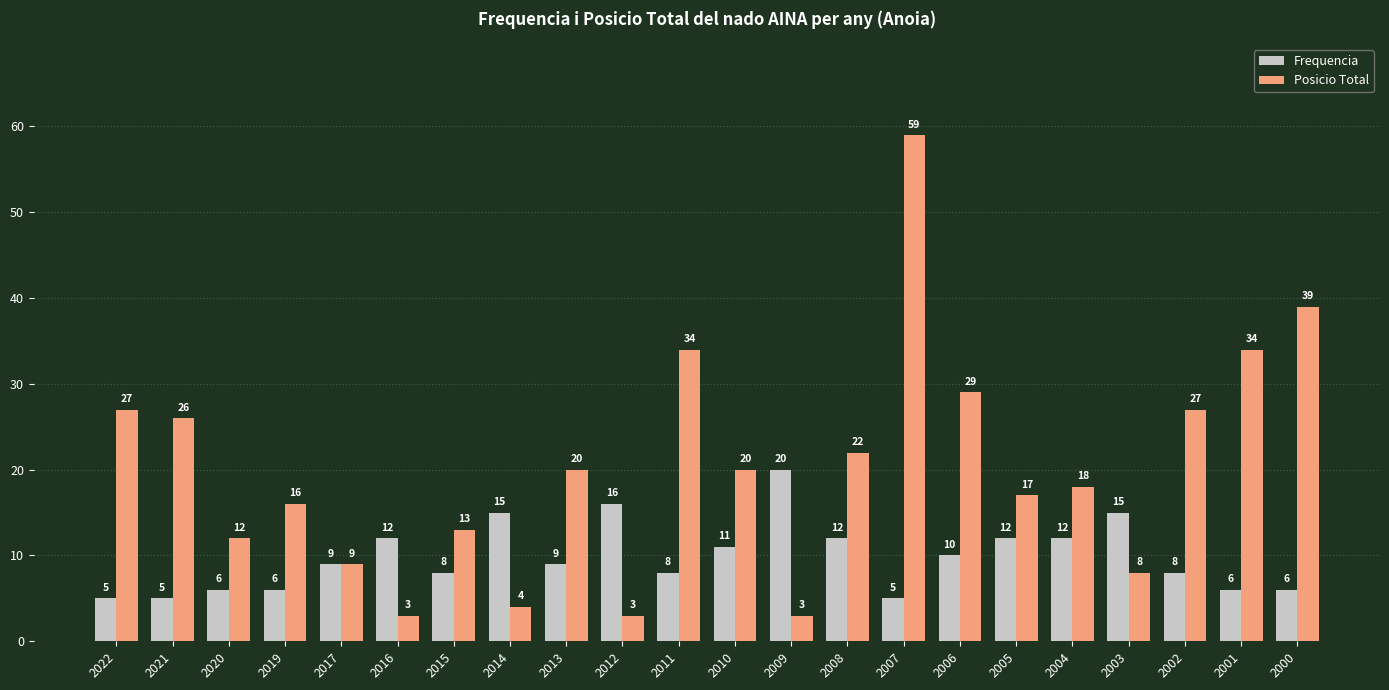

What is the average value of the Posicio Total series?

20